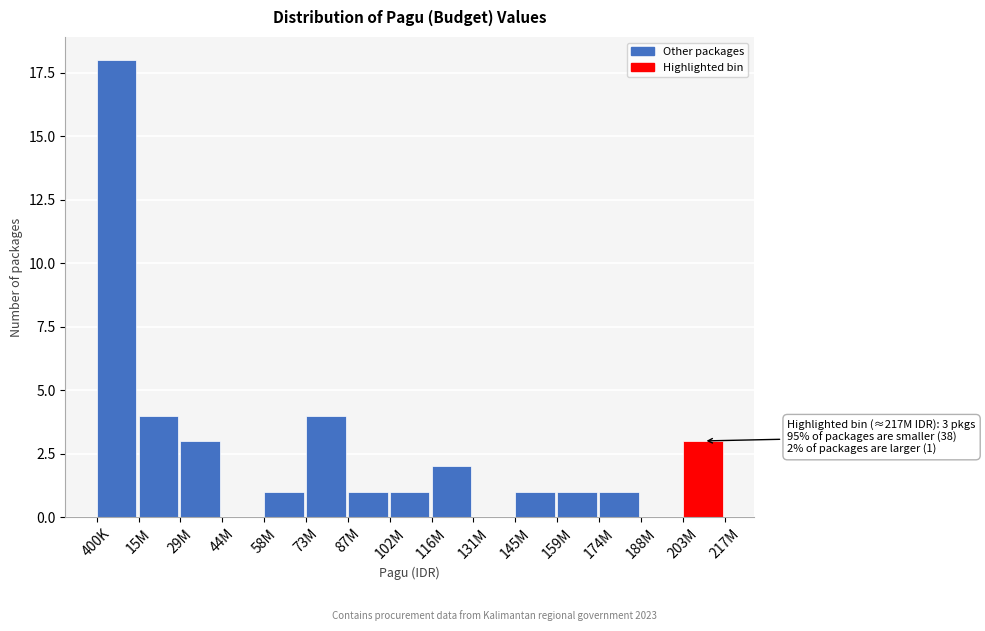

Reading right to left, extract all data points from this chart.

203M=3	188M=0	174M=1	159M=1	145M=1	131M=0	116M=2	102M=1	87M=1	73M=4	58M=1	44M=0	29M=3	15M=4	400K=18